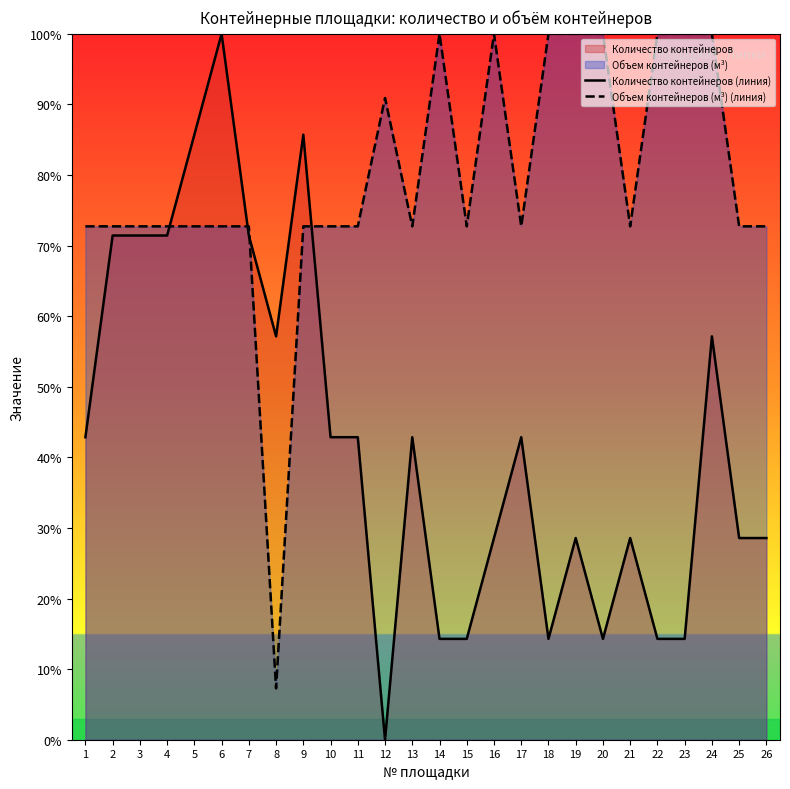

At how many categories does at least one series exceed 20?

26